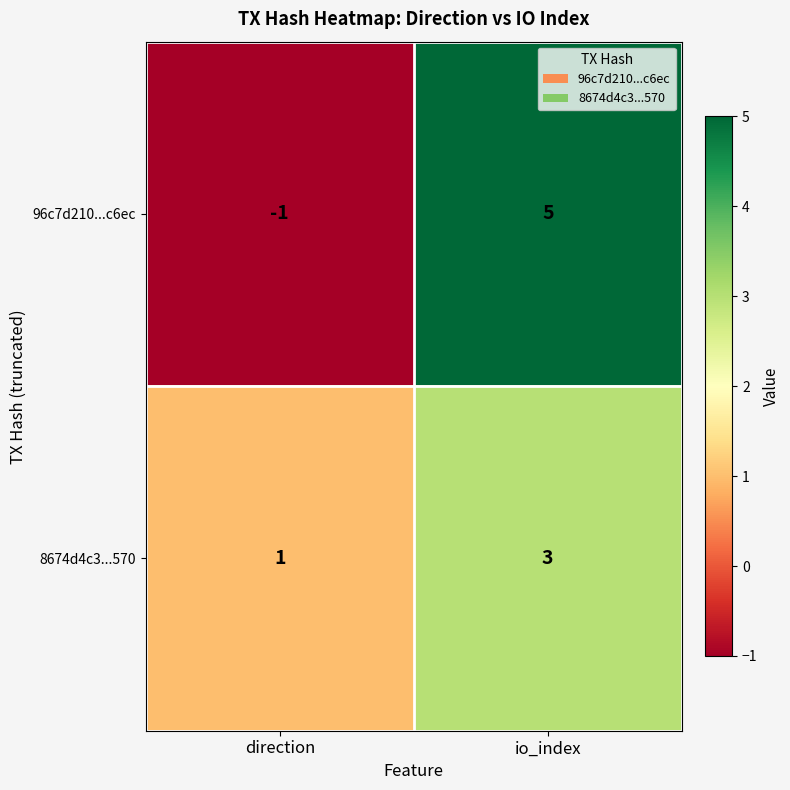

What is the sum of all 8674d4c3...570 values?

4